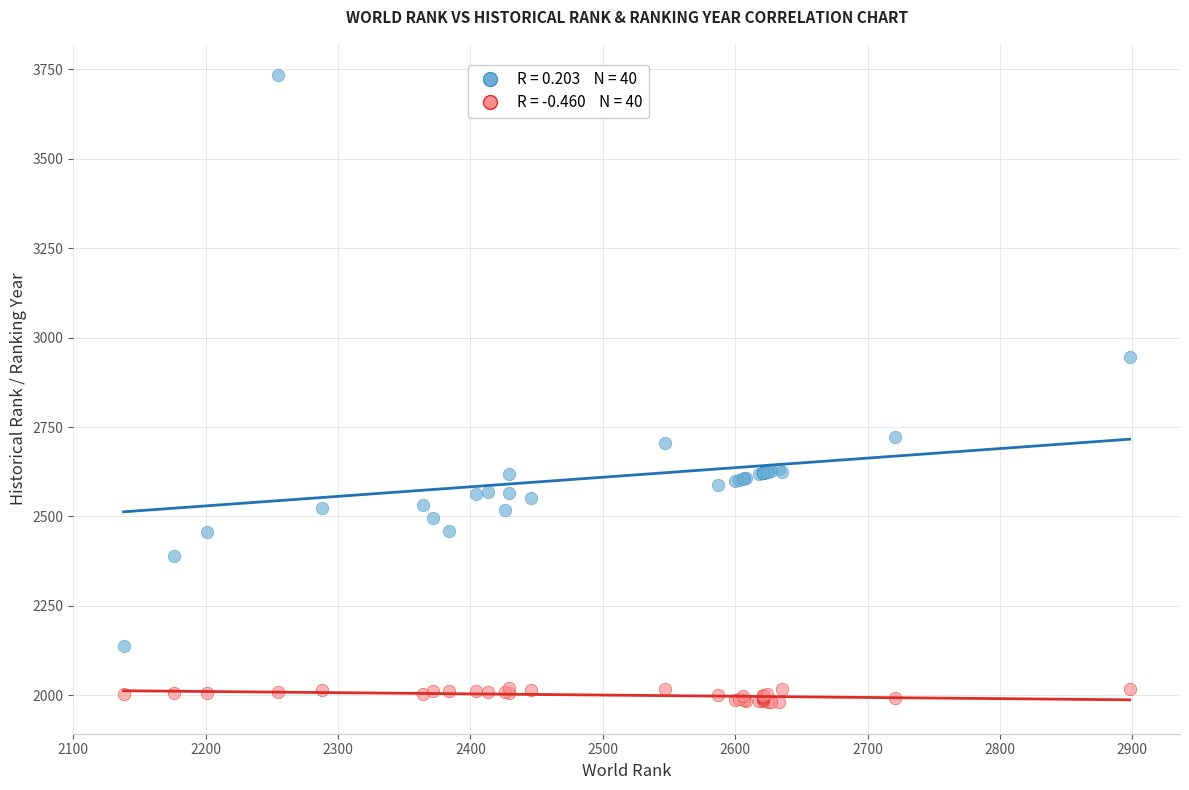

Across all series, what Y value is closest to 2857?

2945.3